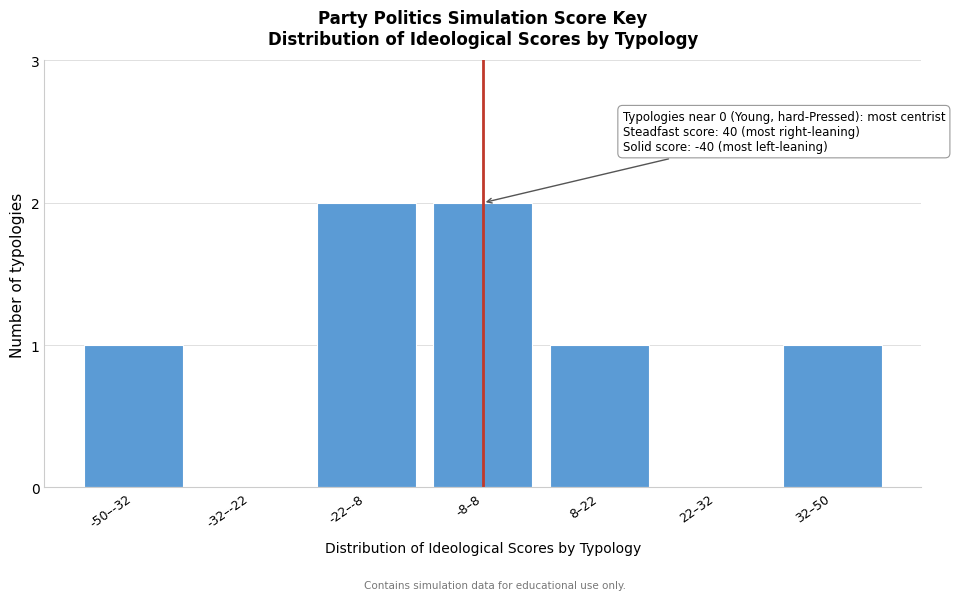

Reading right to left, what are all the values shown in this chart?

32–50=1	22–32=0	8–22=1	-8–8=2	-22–-8=2	-32–-22=0	-50–-32=1